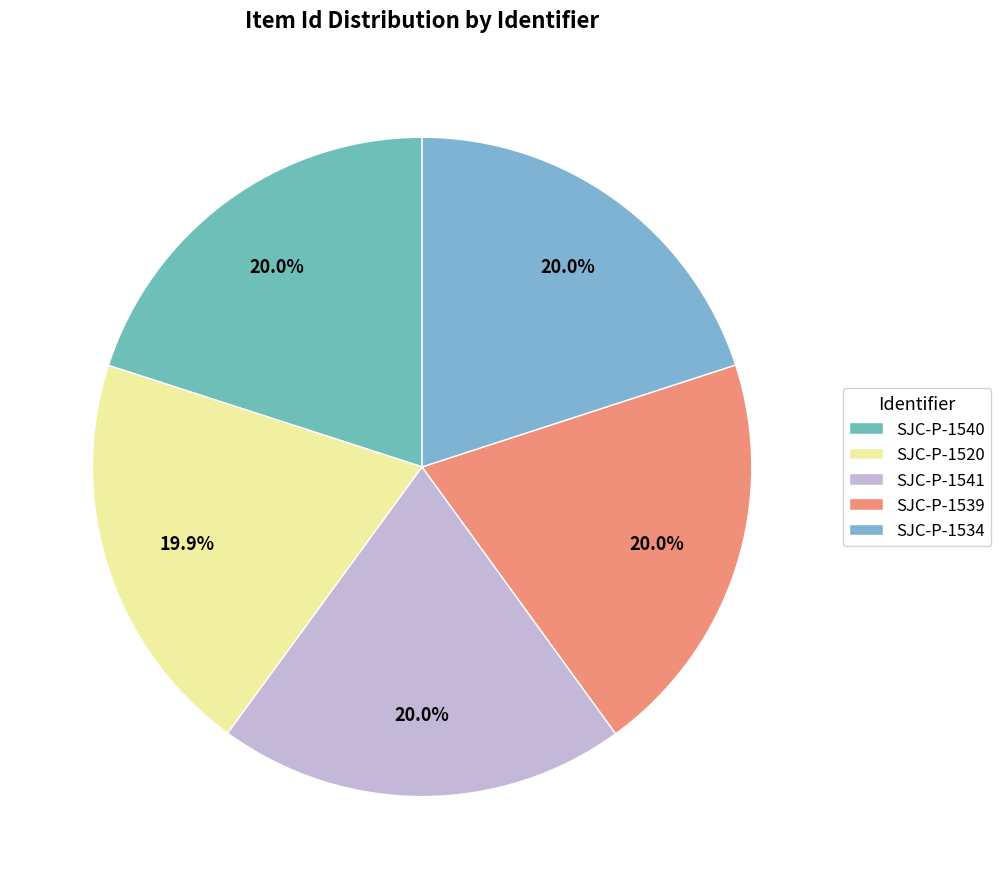

Is SJC-P-1541 the majority of the pie?

No